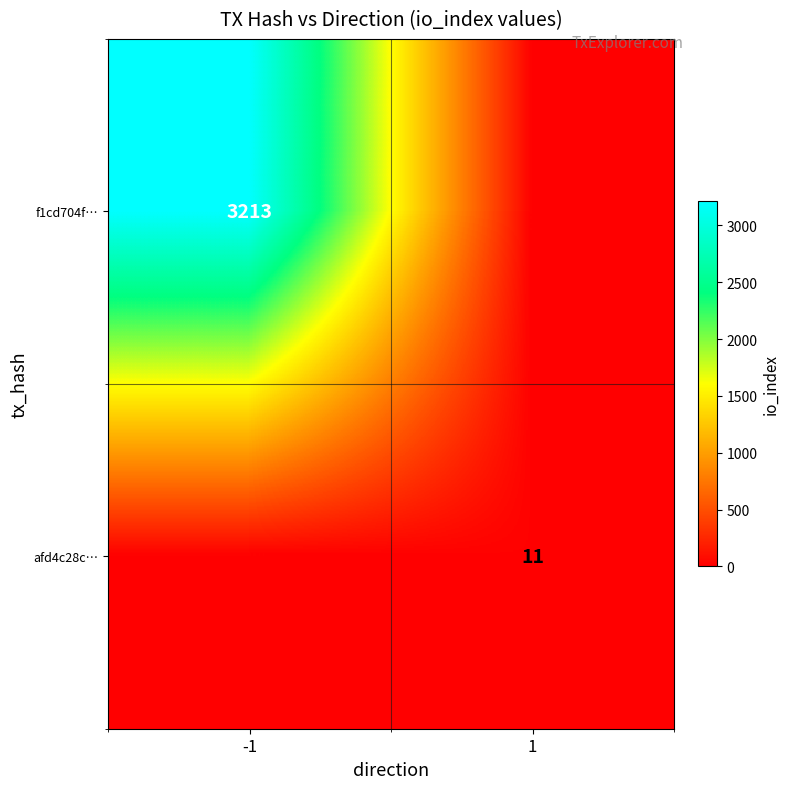

What is the total value across all series at -1?

3213